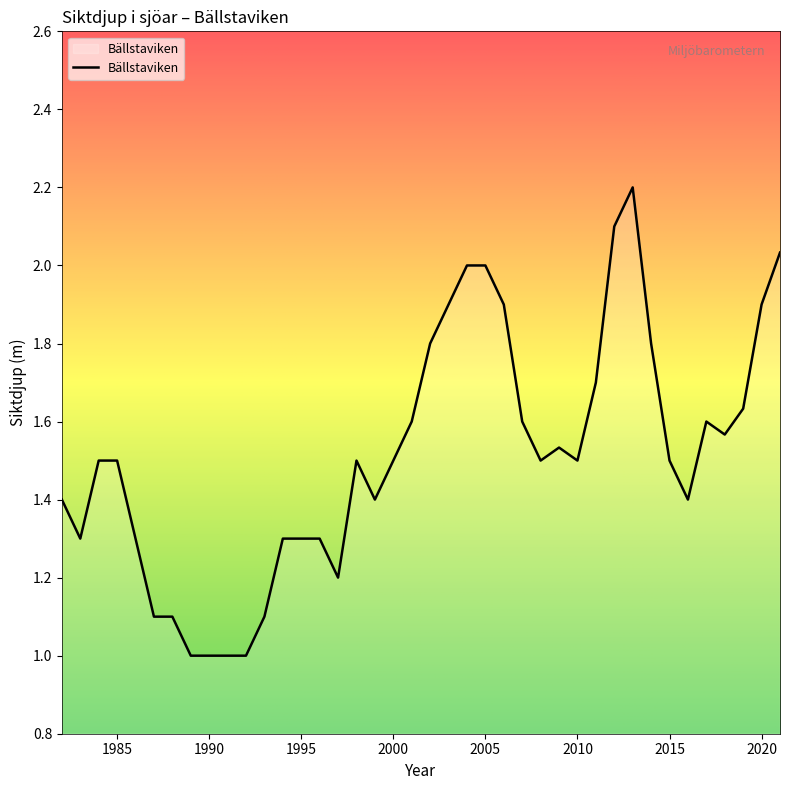

What is the minimum value shown in the chart?

1.0